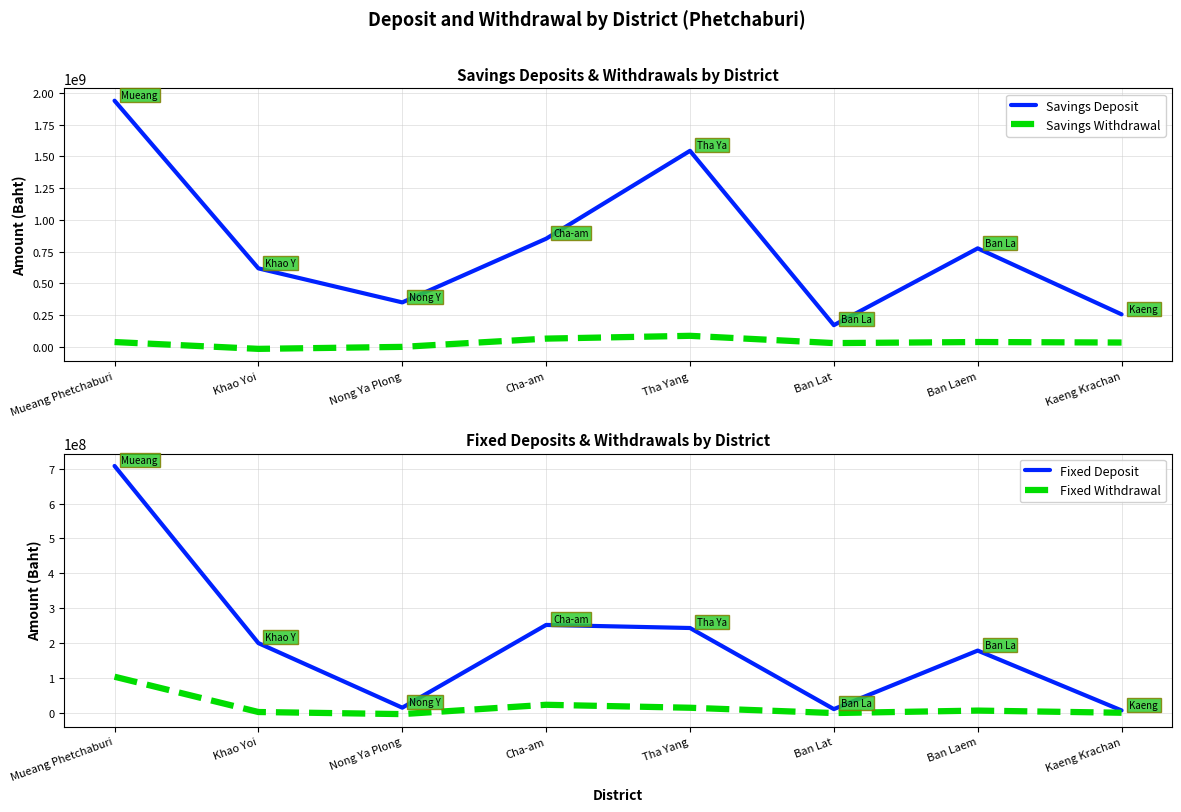

The value of Fixed Withdrawal at Ban Laem is 6998138.9. True or false?

True